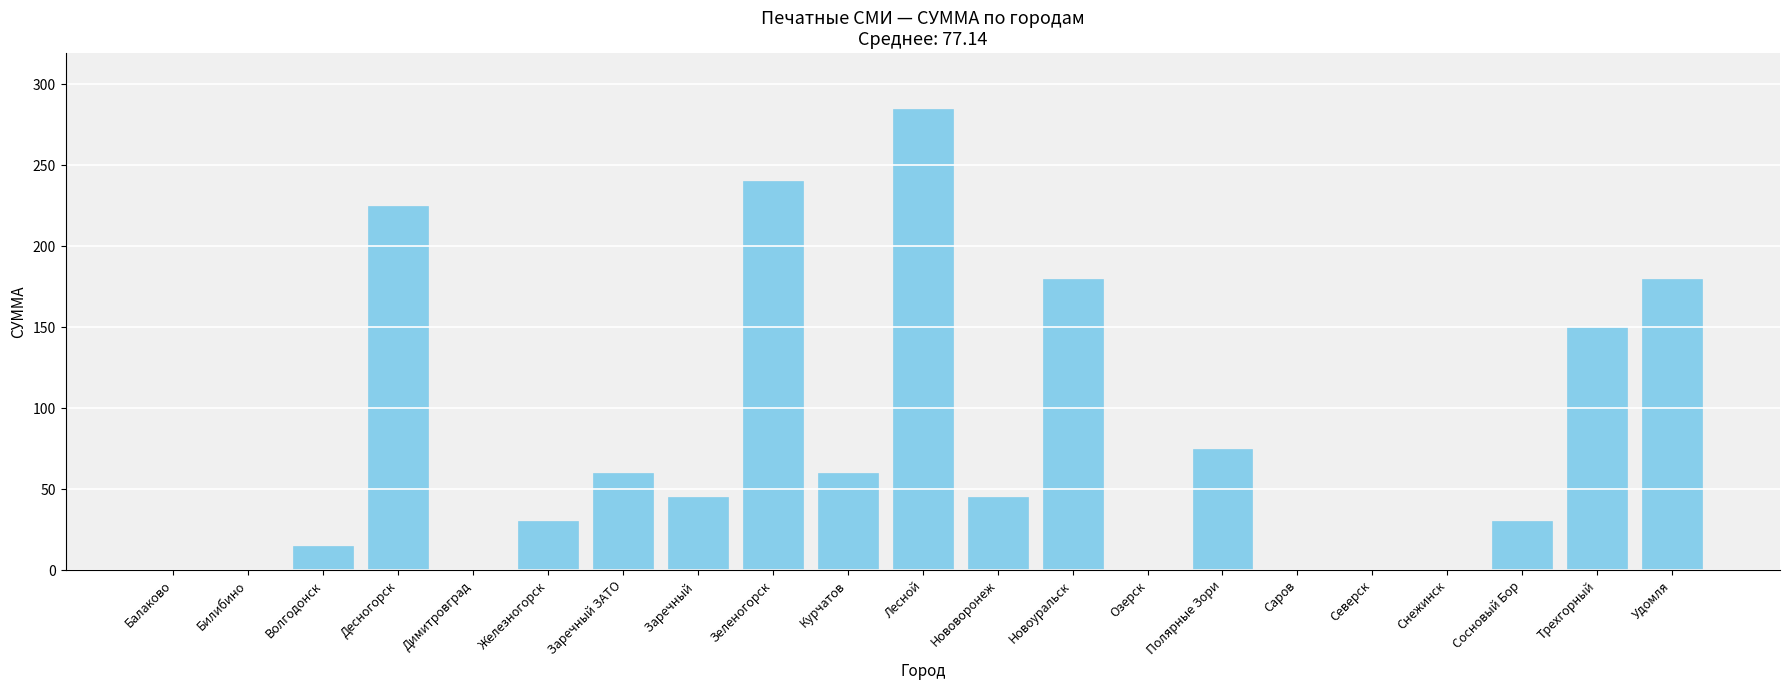

What is the average value?

77